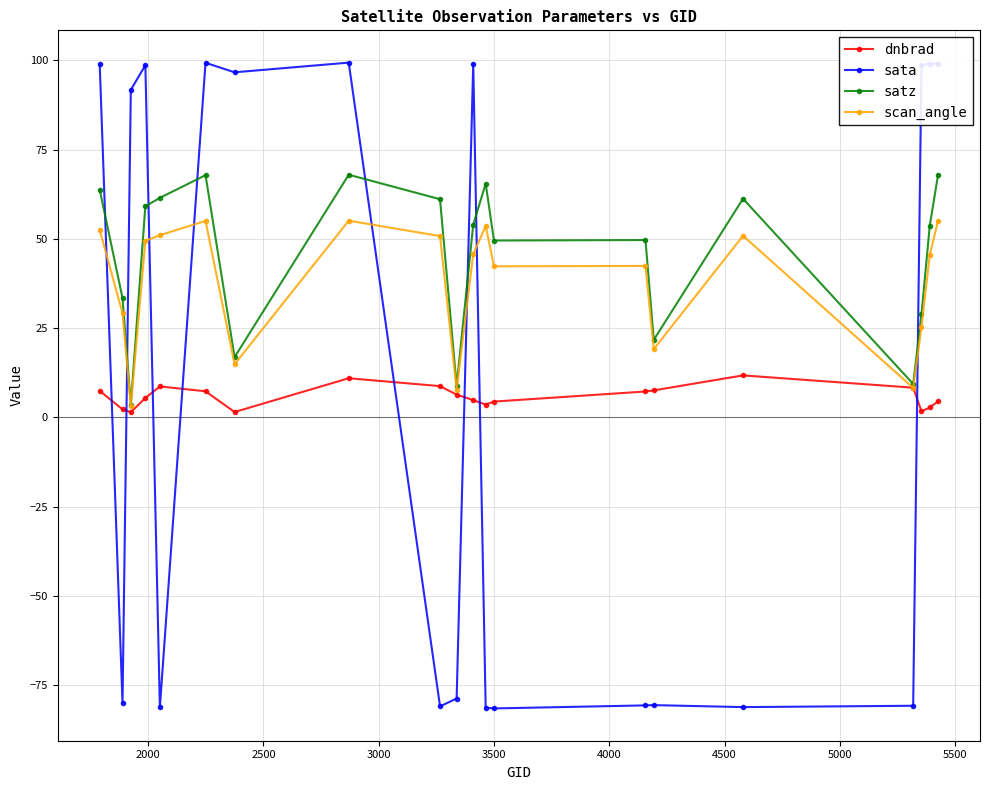

True or false: scan_angle has more than 1 interior local peaks.

True